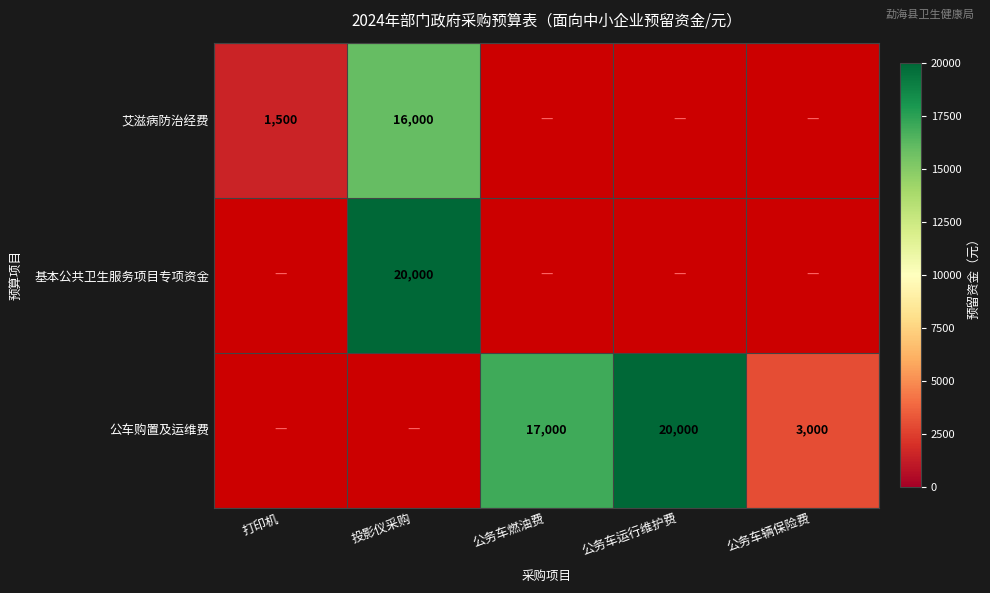

Count the number of categories in the chart.

5